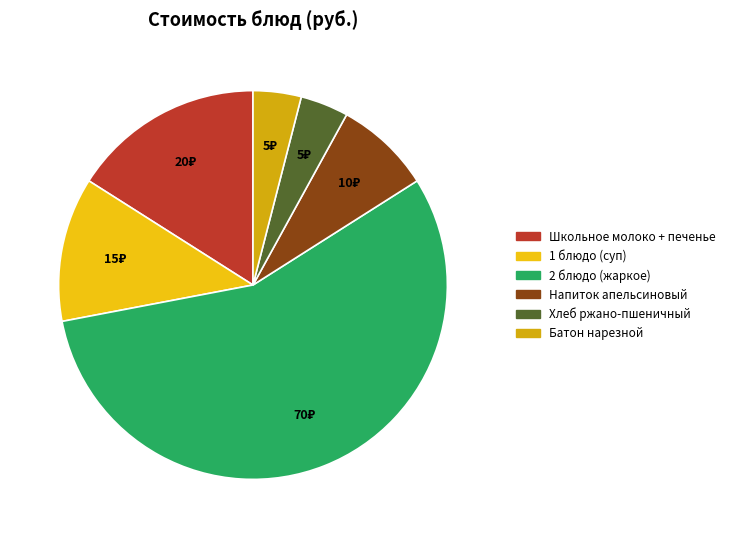

What is the largest slice in the pie chart?

2 блюдо (жаркое)